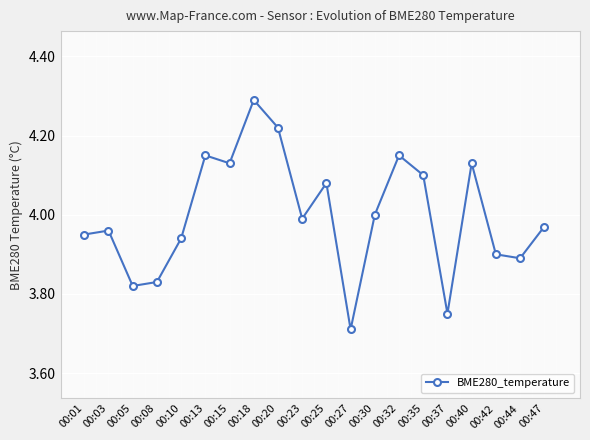

What is the sum of the values at 00:32 and 00:37?

7.9